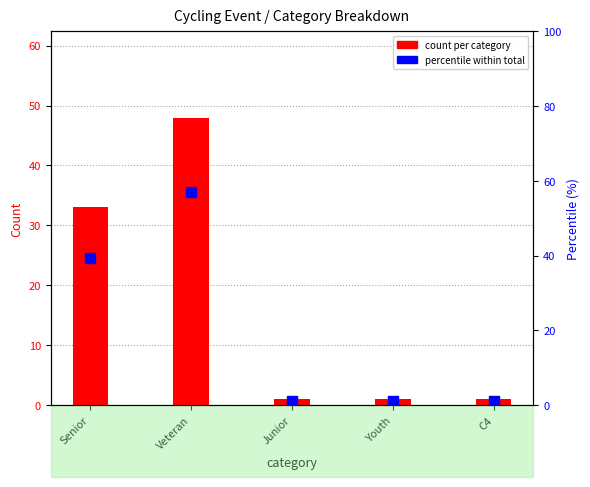

True or false: count per category has a value of 1.0 at C4.

True